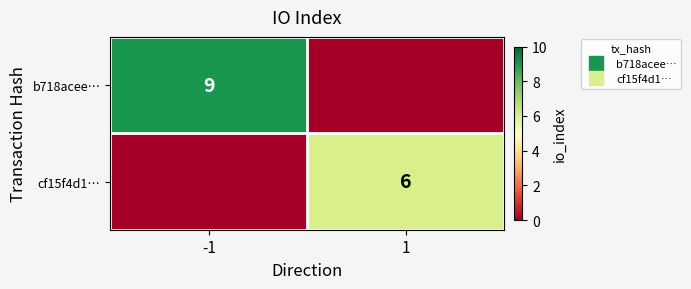

How many distinct data groups are displayed?

2